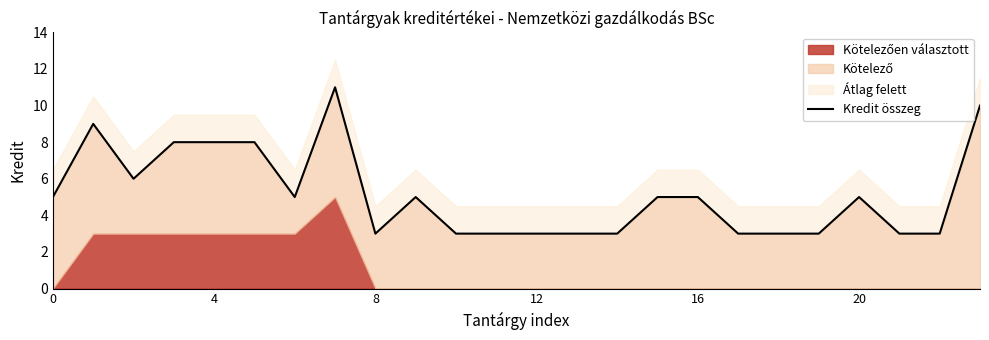

Reading right to left, transcribe all the data shown in this chart.

10	3	3	5	3	3	3	5	5	3	3	3	3	3	5	3	11	5	8	8	8	6	9	5